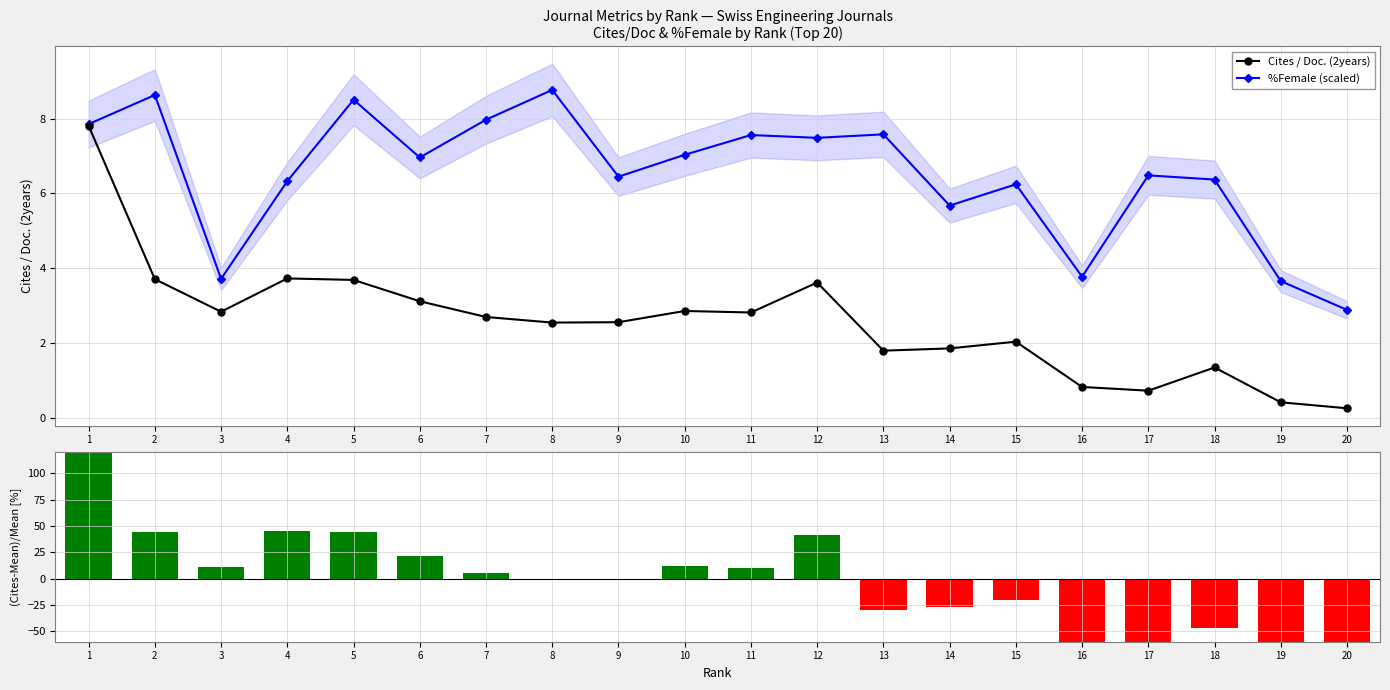

Count the number of data series in this chart.

3